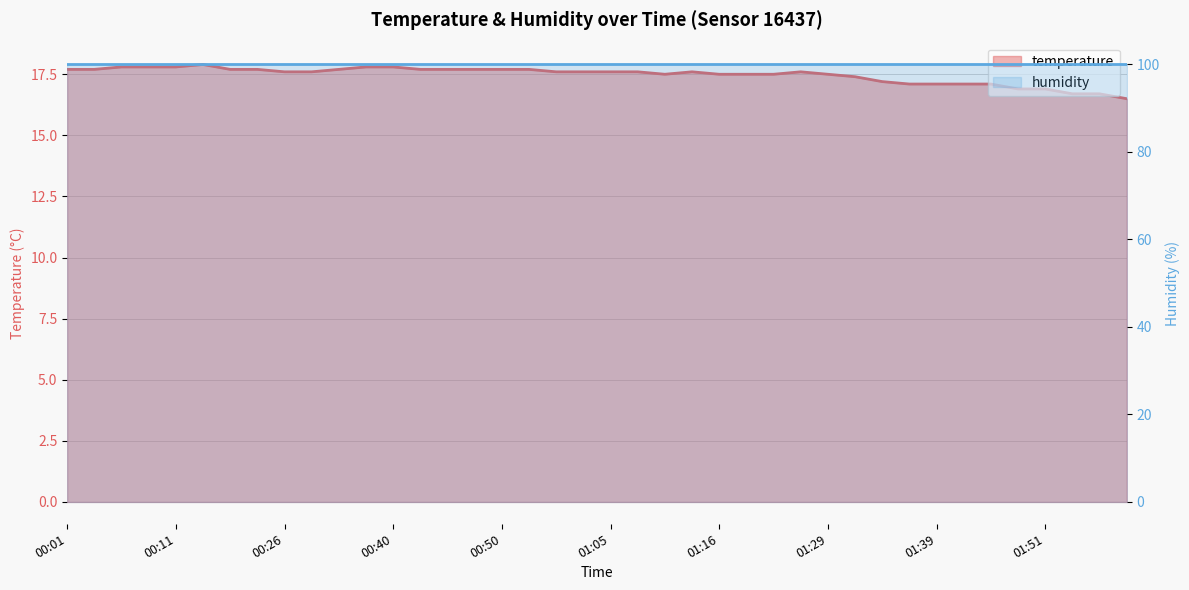

Reading left to right, list all the values displayed in this chart.

17.7	17.7	17.8	17.8	17.8	17.9	17.7	17.7	17.6	17.6	17.7	17.8	17.8	17.7	17.7	17.7	17.7	17.7	17.6	17.6	17.6	17.6	17.5	17.6	17.5	17.5	17.5	17.6	17.5	17.4	17.2	17.1	17.1	17.1	17.1	16.9	16.9	16.7	16.7	16.5